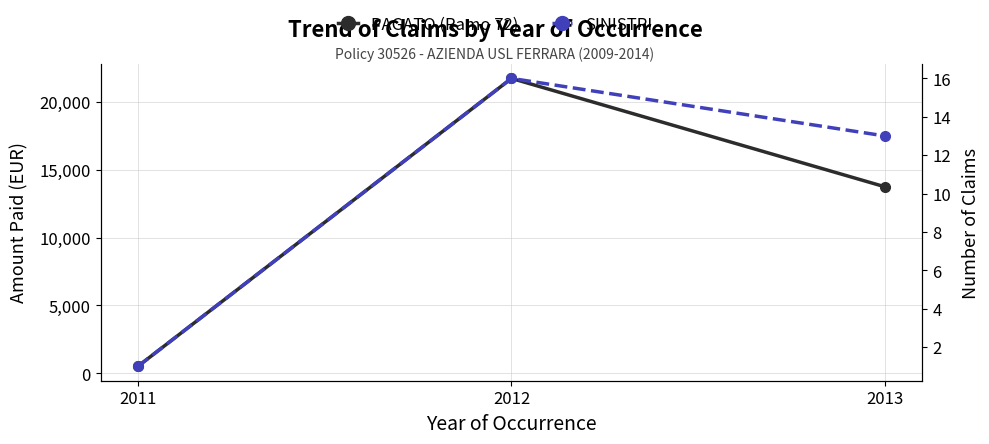

Is the value of SINISTRI at 2012 greater than the value of PAGATO (Ramo 72) at 2011?

No